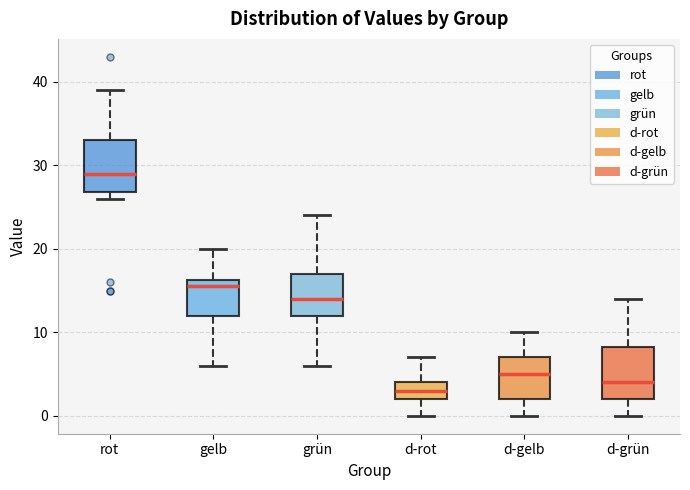

Reading left to right, transcribe this box plot: for each box, give where its median line is, the range the box spans, and where its two whiskers end, as read against the y-axis. The values are not printed on the chart, so give them approximately, as read against the axis.

rot: median 29, box 27 to 33, whiskers 26 to 39
gelb: median 16 (just below the box's upper edge), box 12 to 16, whiskers 6 to 20
grün: median 14, box 12 to 17, whiskers 6 to 24
d-rot: median 3, box 2 to 4, whiskers 0 to 7
d-gelb: median 5, box 2 to 7, whiskers 0 to 10
d-grün: median 4, box 2 to 8, whiskers 0 to 14